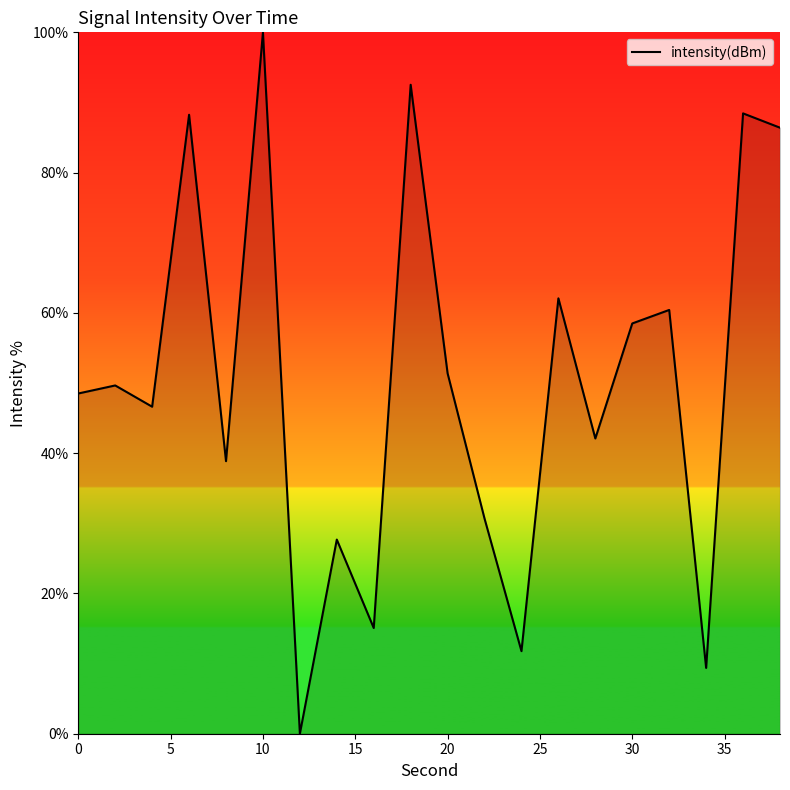

What is the difference between the maximum and minimum values?

100.0